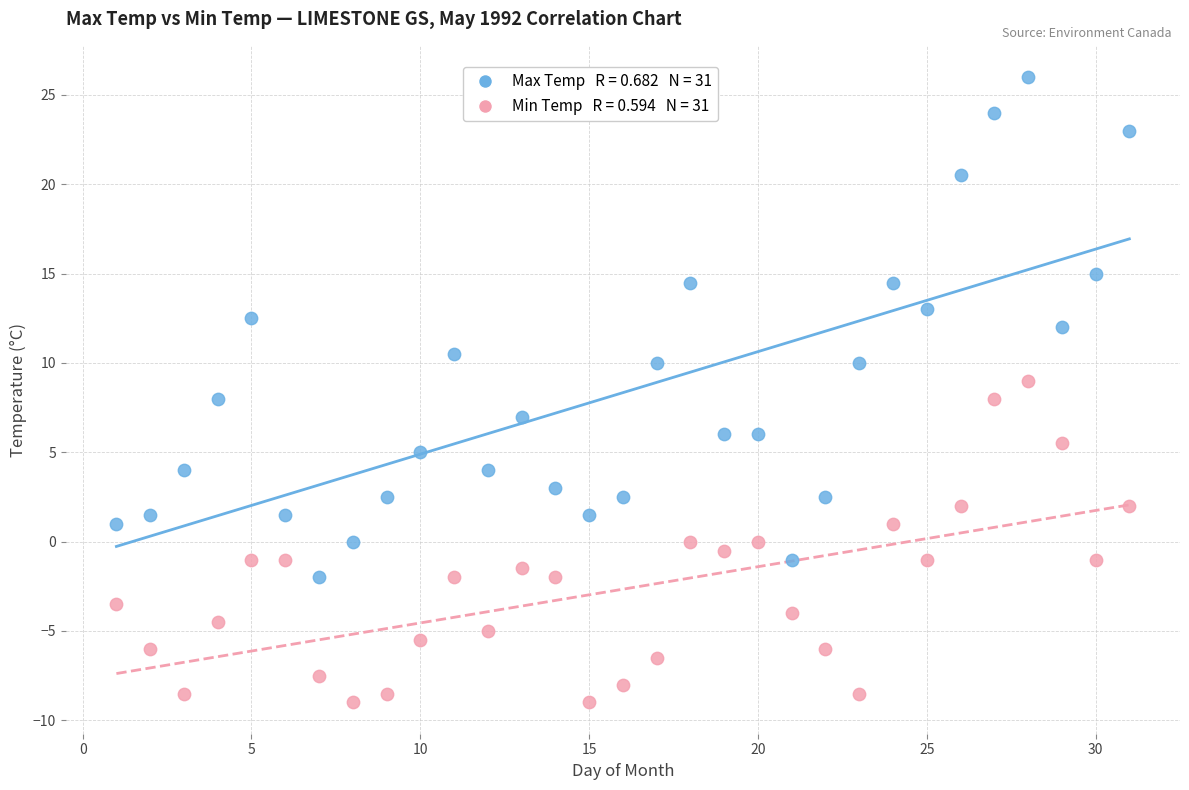

Across all data points, what is the range of X values (max minus min)?

30.0